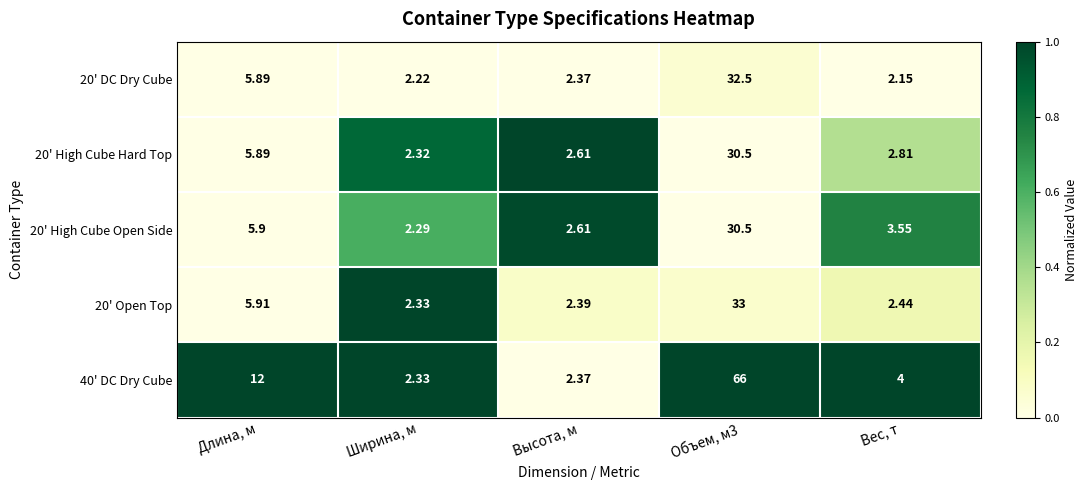

Is the value of 20' High Cube Hard Top at Длина, м greater than the value of 20' High Cube Open Side at Длина, м?

No